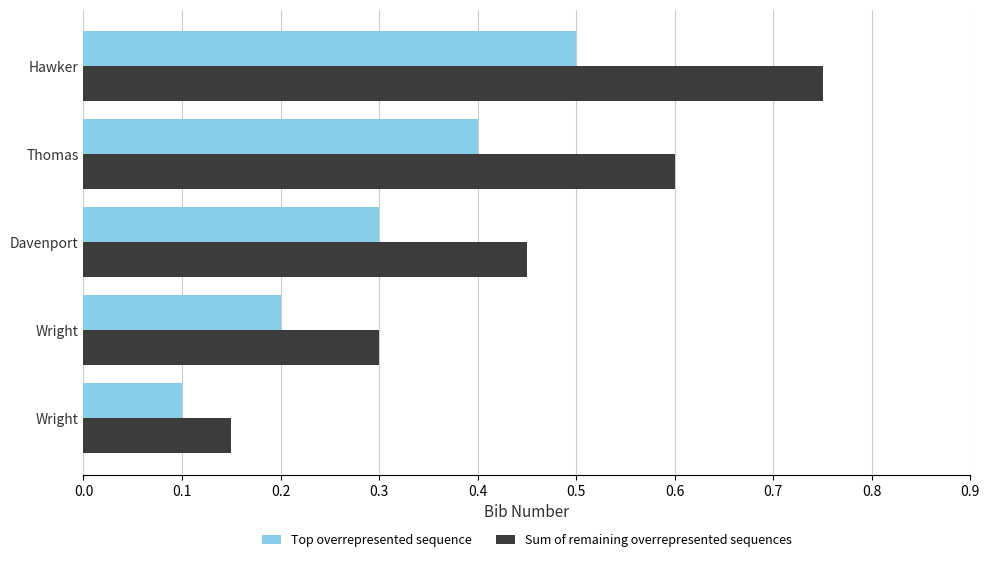

Reading left to right, transcribe all the data shown in this chart.

Top overrepresented sequence: 0.0=0.1	0.1=0.2	0.2=0.3	0.3=0.4	0.4=0.5
Sum of remaining overrepresented sequences: 0.0=0.1	0.1=0.3	0.2=0.4	0.3=0.6	0.4=0.8